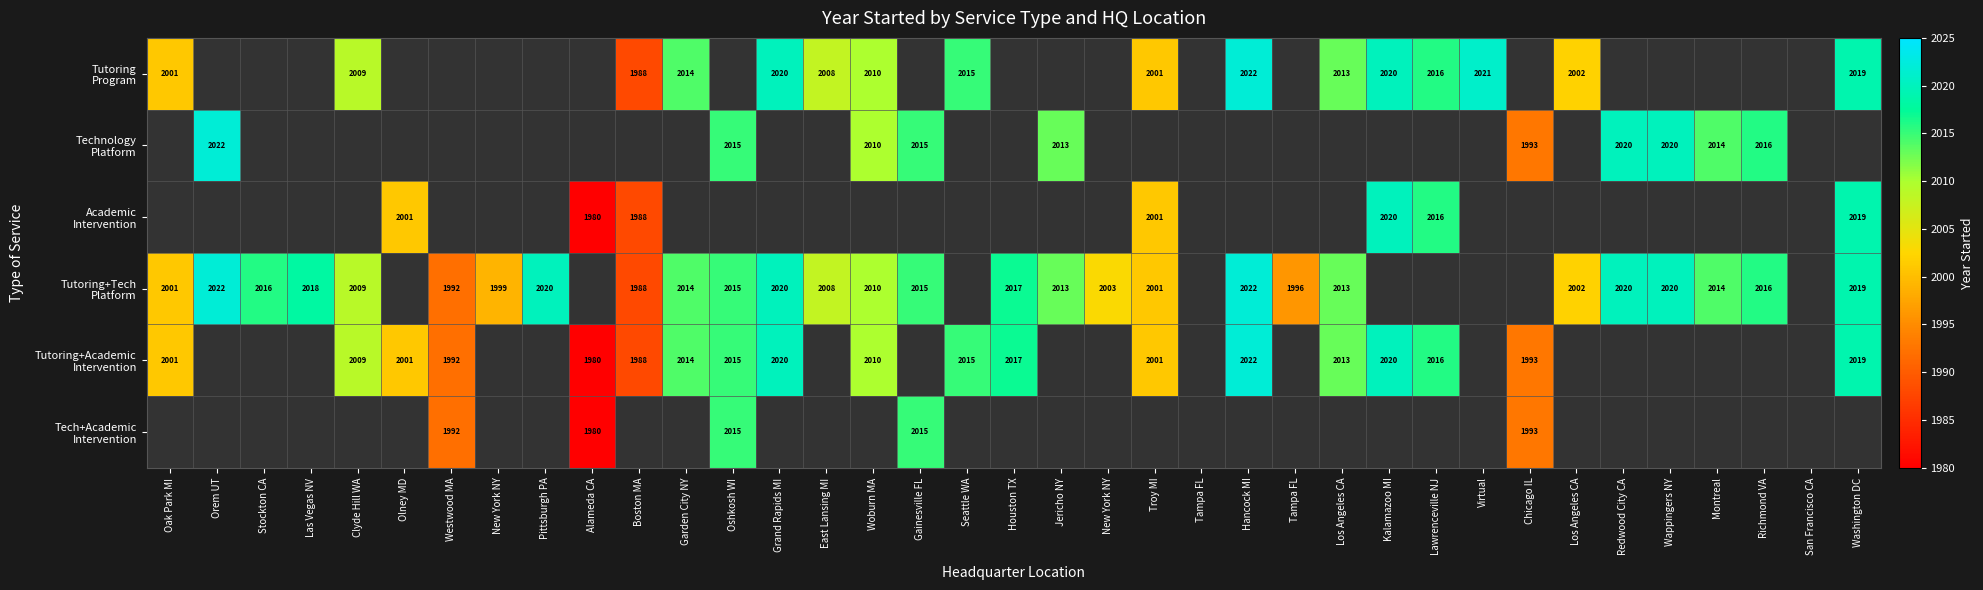

List the series in order of their peak value, highest first.

Tutoring Program, Technology Platform, Academic Intervention, Tutoring+Tech Platform, Tutoring+Academic Intervention, Tech+Academic Intervention